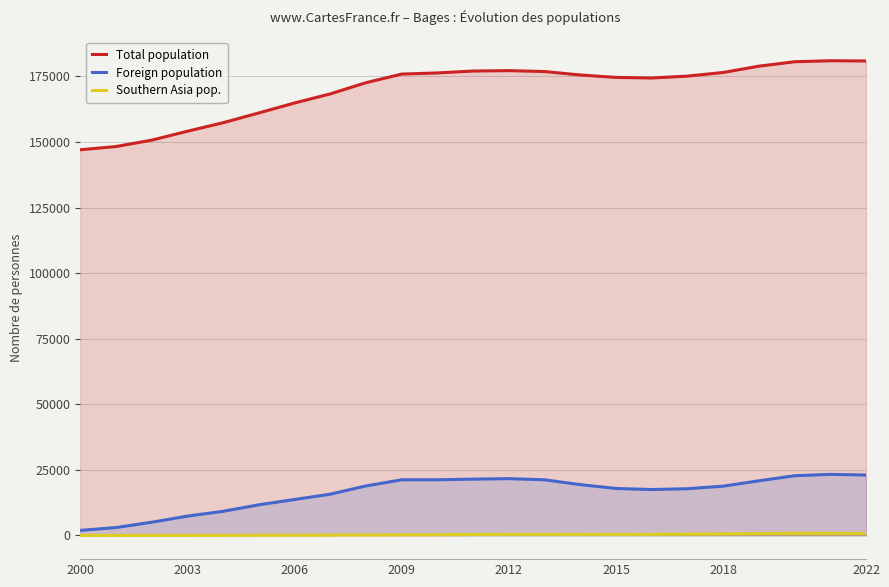

Does the chart display data point markers on the line(s)?

No